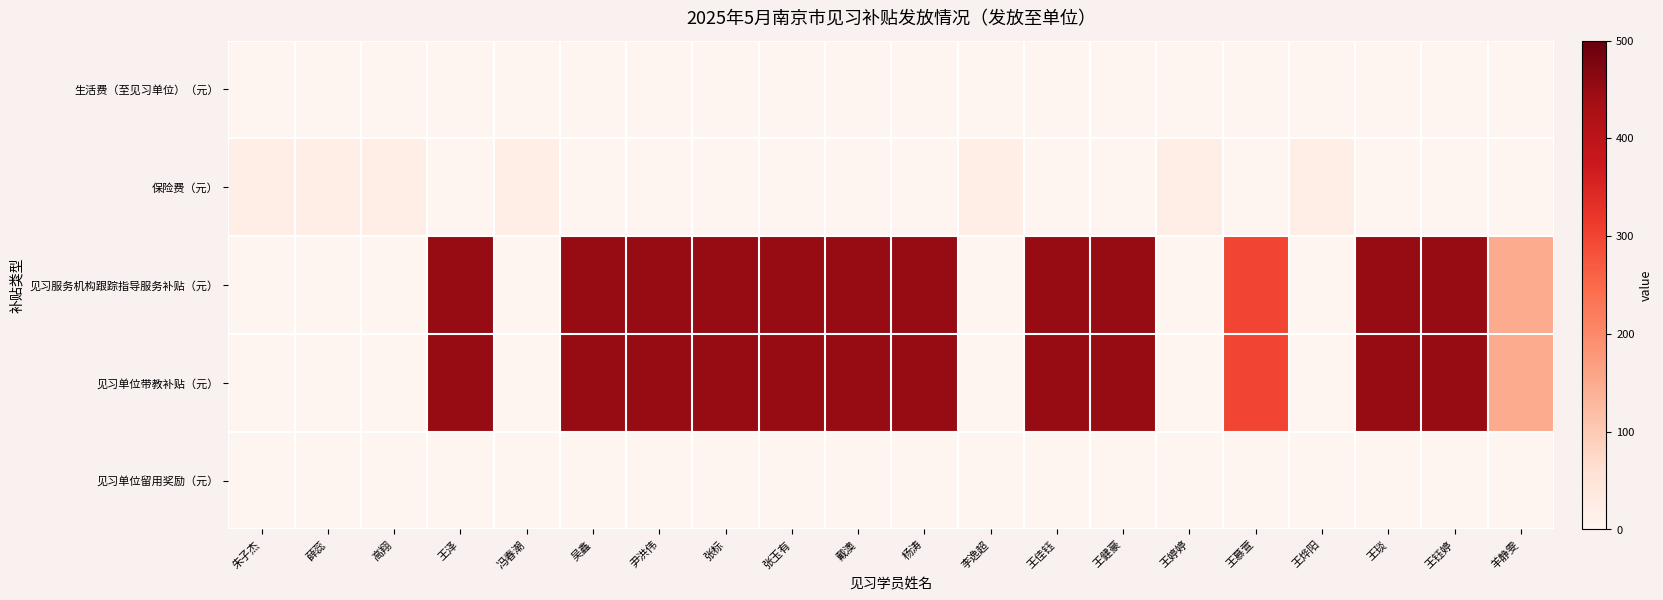

Reading left to right, what are all the values shown in this chart?

生活费（至见习单位）（元）: 朱子杰=0	薛蕊=0	高翔=0	王泽=0	冯春潮=0	吴鑫=0	尹洪伟=0	张标=0	张玉有=0	戴澳=0	杨涛=0	李逸超=0	王佳钰=0	王健豪=0	王婷婷=0	王慕萱=0	王烨阳=0	王琰=0	王钰婷=0	羊静雯=0
保险费（元）: 朱子杰=20	薛蕊=20	高翔=20	王泽=0	冯春潮=20	吴鑫=0	尹洪伟=0	张标=0	张玉有=0	戴澳=0	杨涛=0	李逸超=20	王佳钰=0	王健豪=0	王婷婷=20	王慕萱=0	王烨阳=20	王琰=0	王钰婷=0	羊静雯=0
见习服务机构跟踪指导服务补贴（元）: 朱子杰=0	薛蕊=0	高翔=0	王泽=450	冯春潮=0	吴鑫=450	尹洪伟=450	张标=450	张玉有=450	戴澳=450	杨涛=450	李逸超=0	王佳钰=450	王健豪=450	王婷婷=0	王慕萱=300	王烨阳=0	王琰=450	王钰婷=450	羊静雯=150
见习单位带教补贴（元）: 朱子杰=0	薛蕊=0	高翔=0	王泽=450	冯春潮=0	吴鑫=450	尹洪伟=450	张标=450	张玉有=450	戴澳=450	杨涛=450	李逸超=0	王佳钰=450	王健豪=450	王婷婷=0	王慕萱=300	王烨阳=0	王琰=450	王钰婷=450	羊静雯=150
见习单位留用奖励（元）: 朱子杰=0	薛蕊=0	高翔=0	王泽=0	冯春潮=0	吴鑫=0	尹洪伟=0	张标=0	张玉有=0	戴澳=0	杨涛=0	李逸超=0	王佳钰=0	王健豪=0	王婷婷=0	王慕萱=0	王烨阳=0	王琰=0	王钰婷=0	羊静雯=0